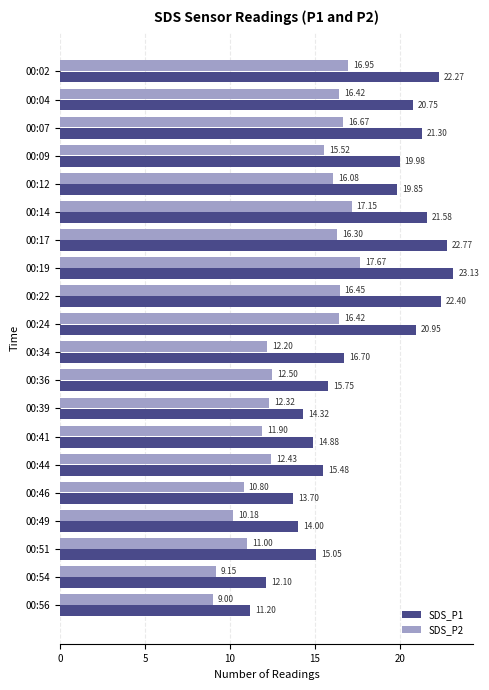

List the series in order of their peak value, lowest first.

SDS_P2, SDS_P1